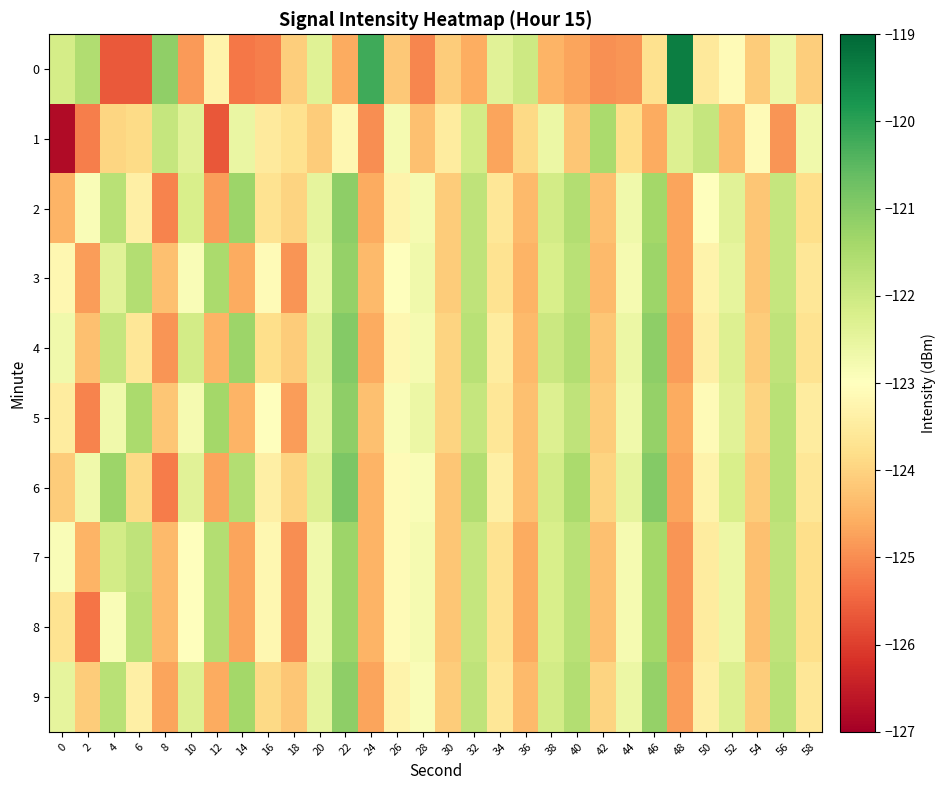

What is the spread (max minus min) of values at 12?

4.3